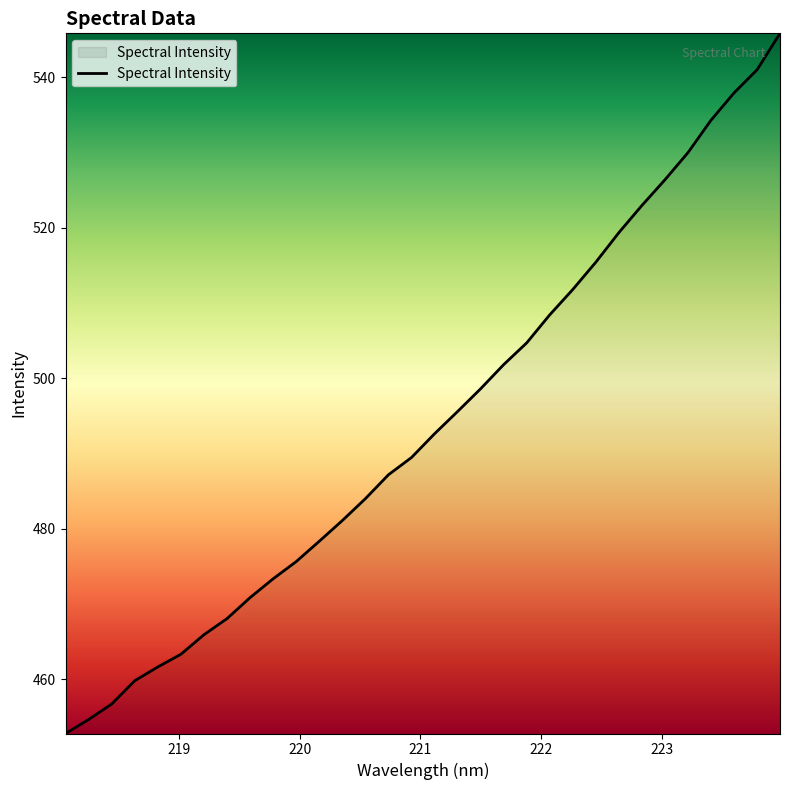

What is the minimum value shown in the chart?

452.8